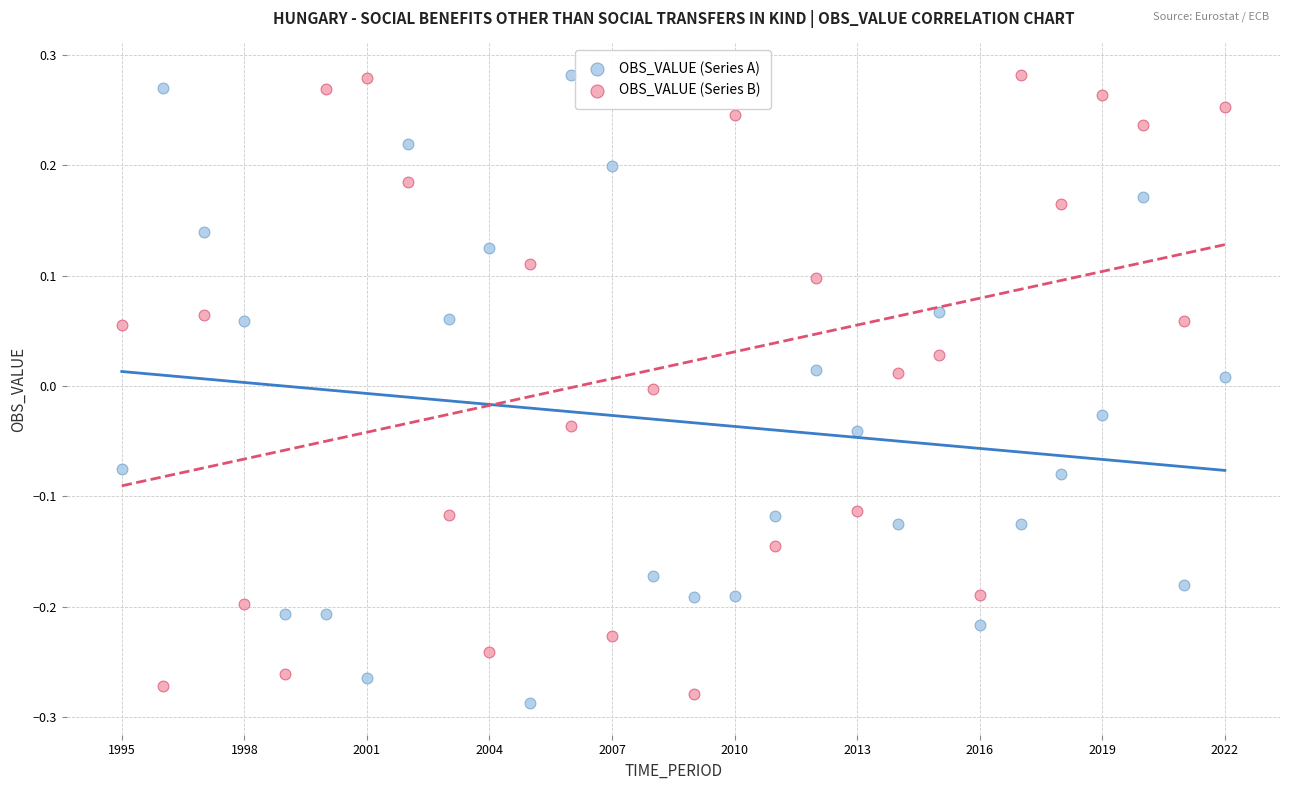

Across all data points, what is the range of Y values (max minus min)?

0.6